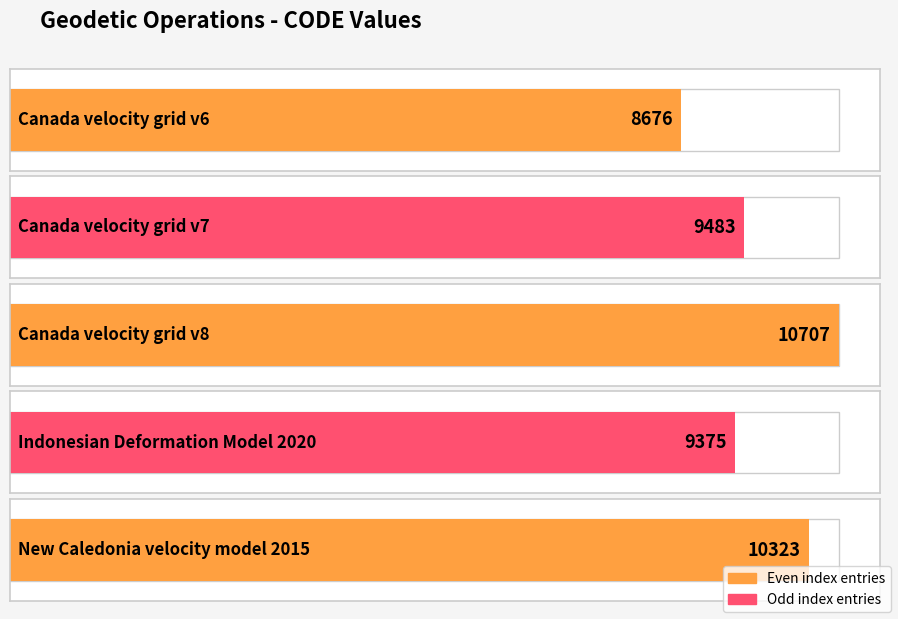

Reading right to left, extract all data points from this chart.

New Caledonia velocity model 2015=10323	Indonesian Deformation Model 2020=9375	Canada velocity grid v8=10707	Canada velocity grid v7=9483	Canada velocity grid v6=8676